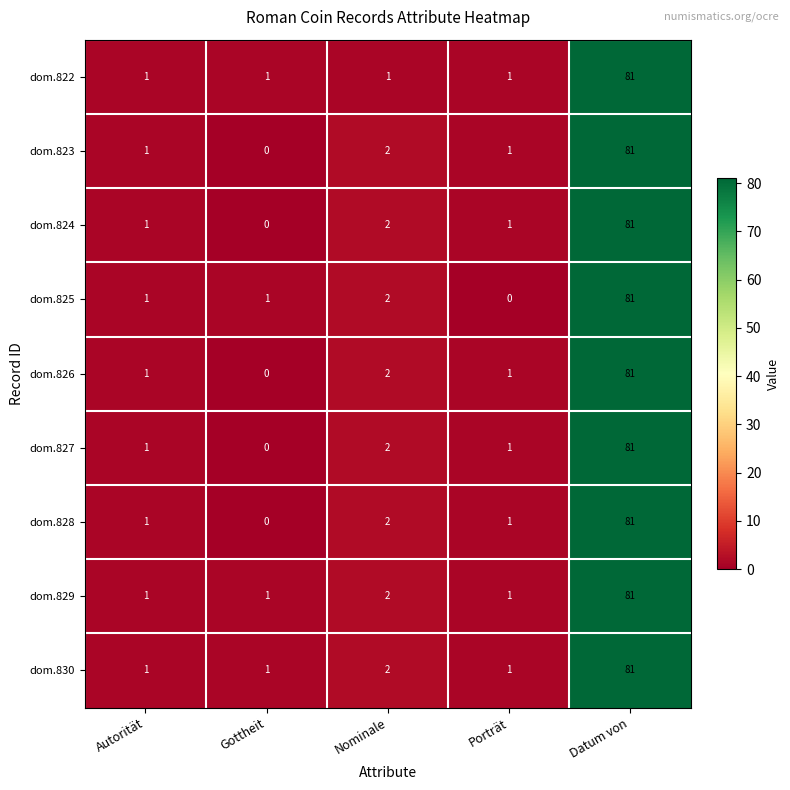

Which label corresponds to the largest value in the chart?

Datum von